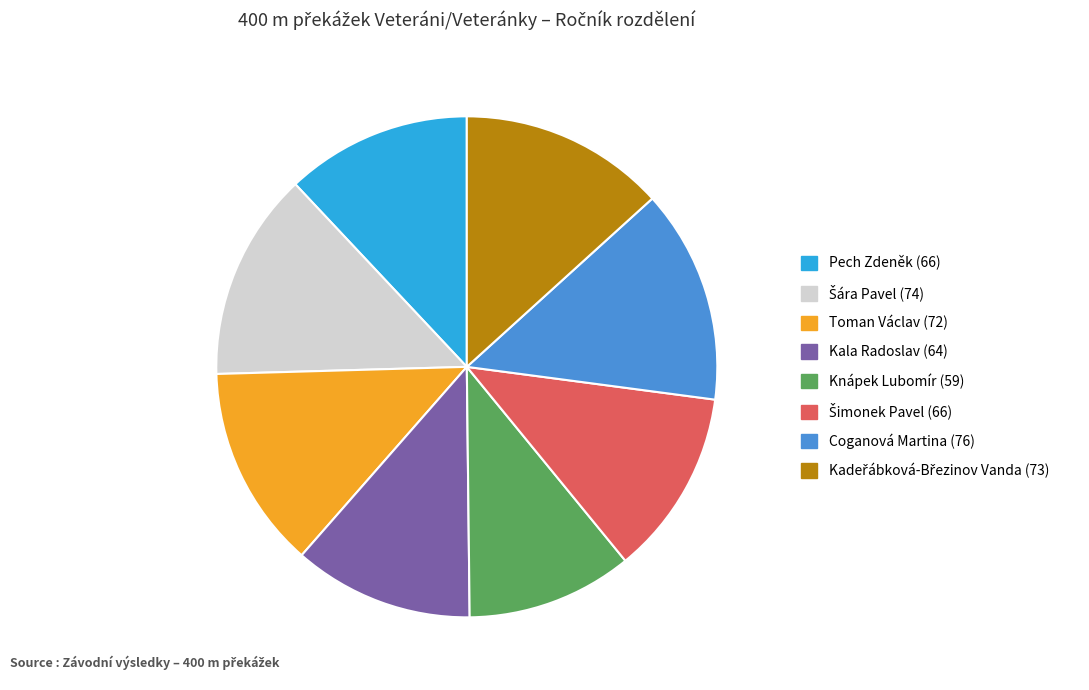

Is it true that Knápek Lubomír (59) is 18% of the pie?

False